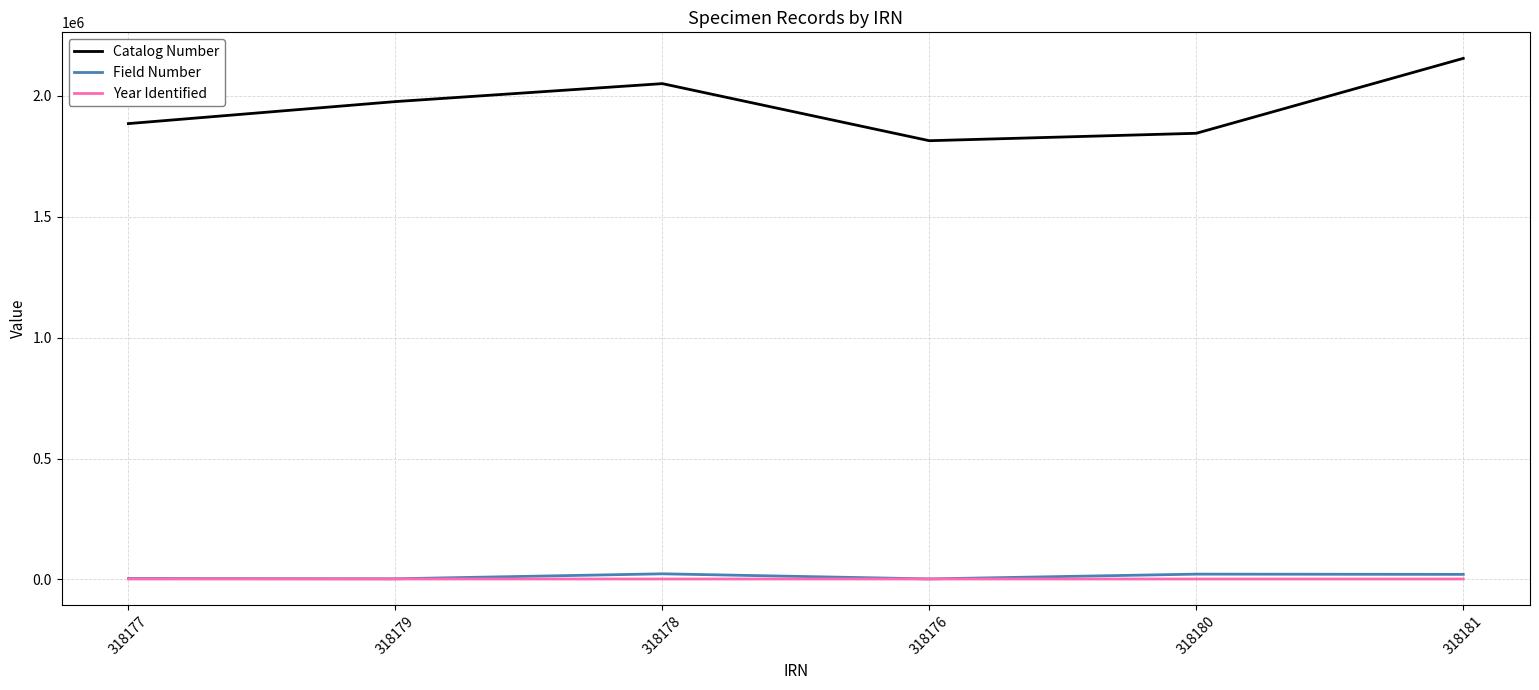

True or false: Field Number and Catalog Number intersect in this chart.

False